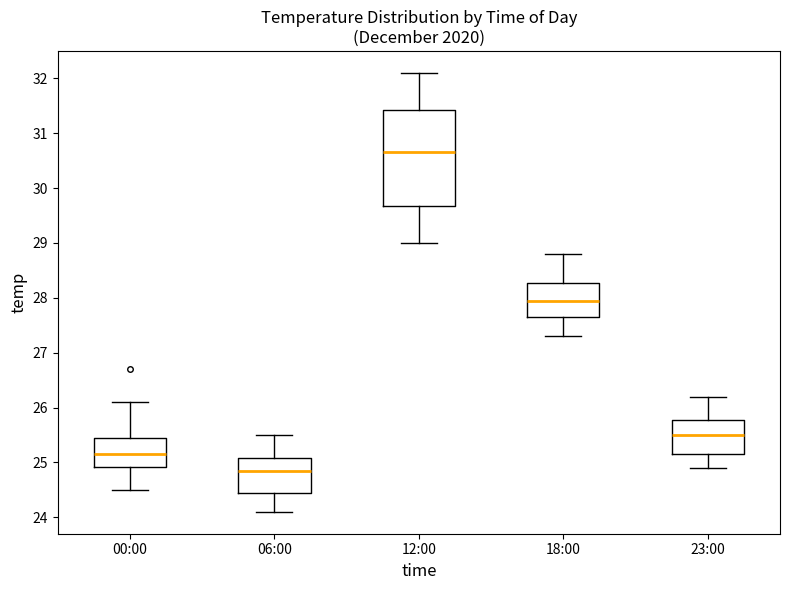

Reading left to right, transcribe this box plot: for each box, give where its median line is, the range the box spans, and where its two whiskers end, as read against the y-axis. The values are not printed on the chart, so give them approximately, as read against the axis.

00:00: median 25.2, box 24.9 to 25.5, whiskers 24.5 to 26.1
06:00: median 24.9, box 24.5 to 25.1, whiskers 24.1 to 25.5
12:00: median 30.7, box 29.7 to 31.4, whiskers 29.0 to 32.1
18:00: median 28.0, box 27.7 to 28.3, whiskers 27.3 to 28.8
23:00: median 25.5, box 25.2 to 25.8, whiskers 24.9 to 26.2